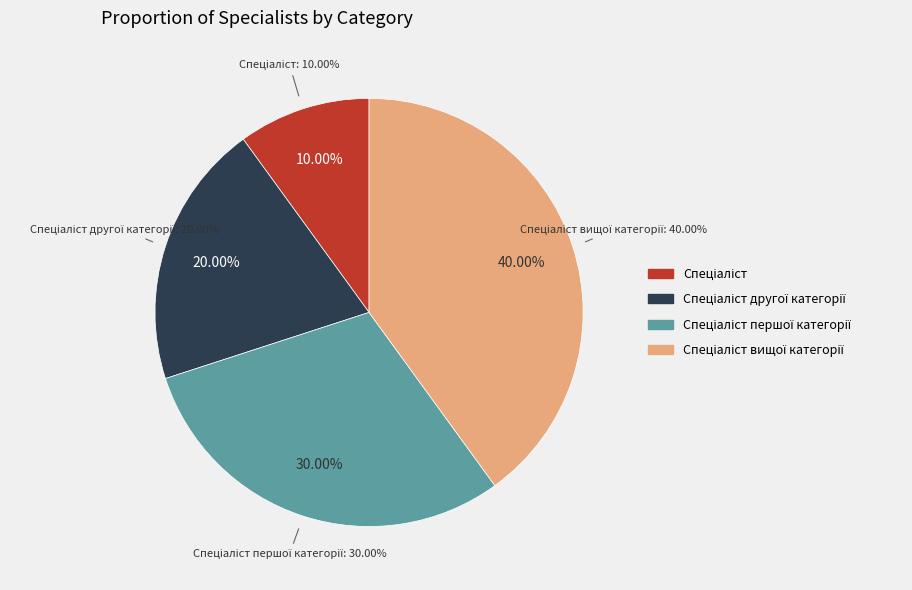

Combined, what portion of the pie is Спеціаліст першої категорії and Спеціаліст другої категорії?

50.0%